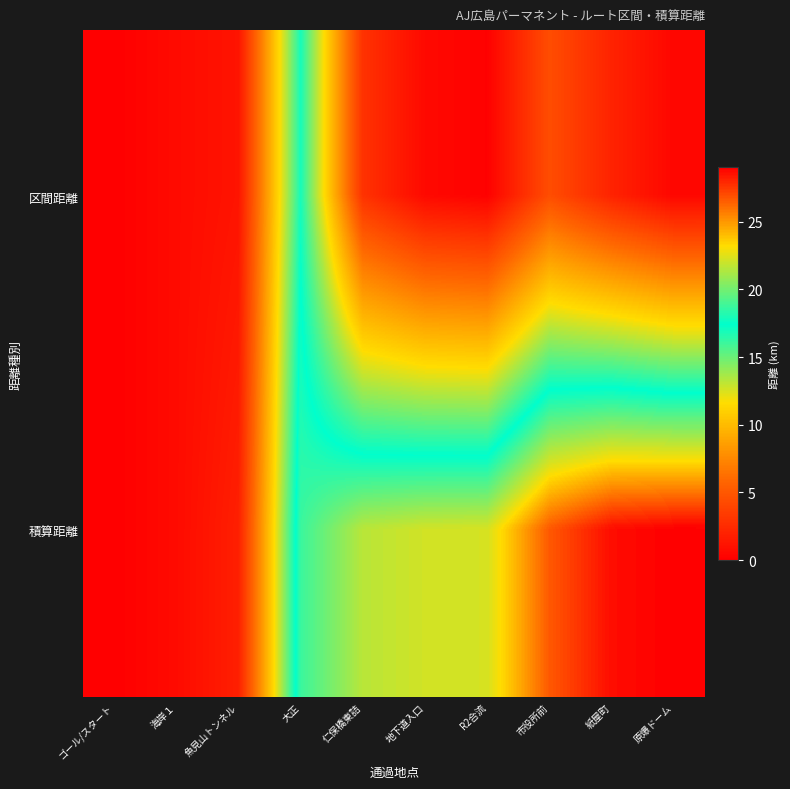

Which has a higher value, 大正 or 原爆ドーム?

大正